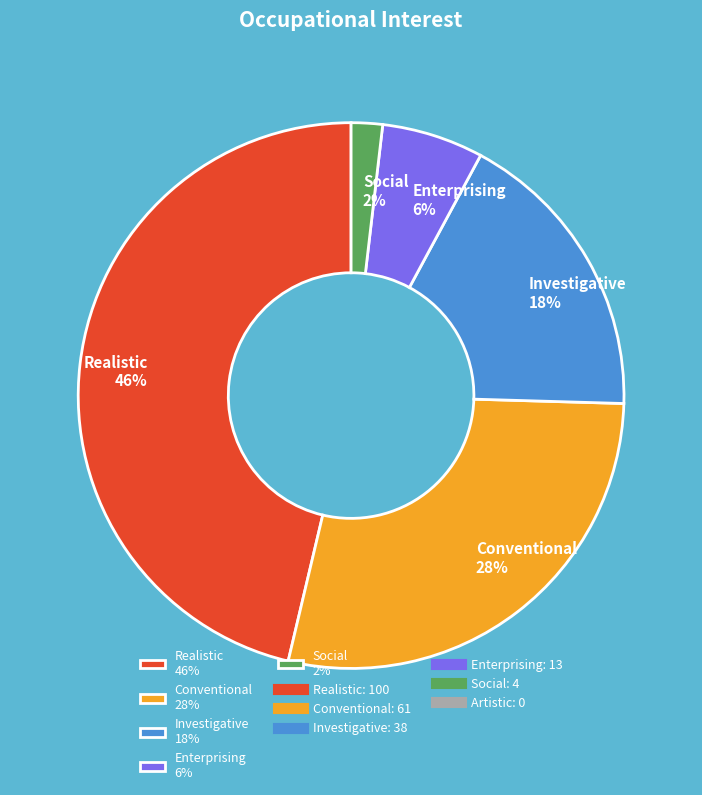

Do Enterprising 6% and Investigative 18% together represent more than half of the pie?

No